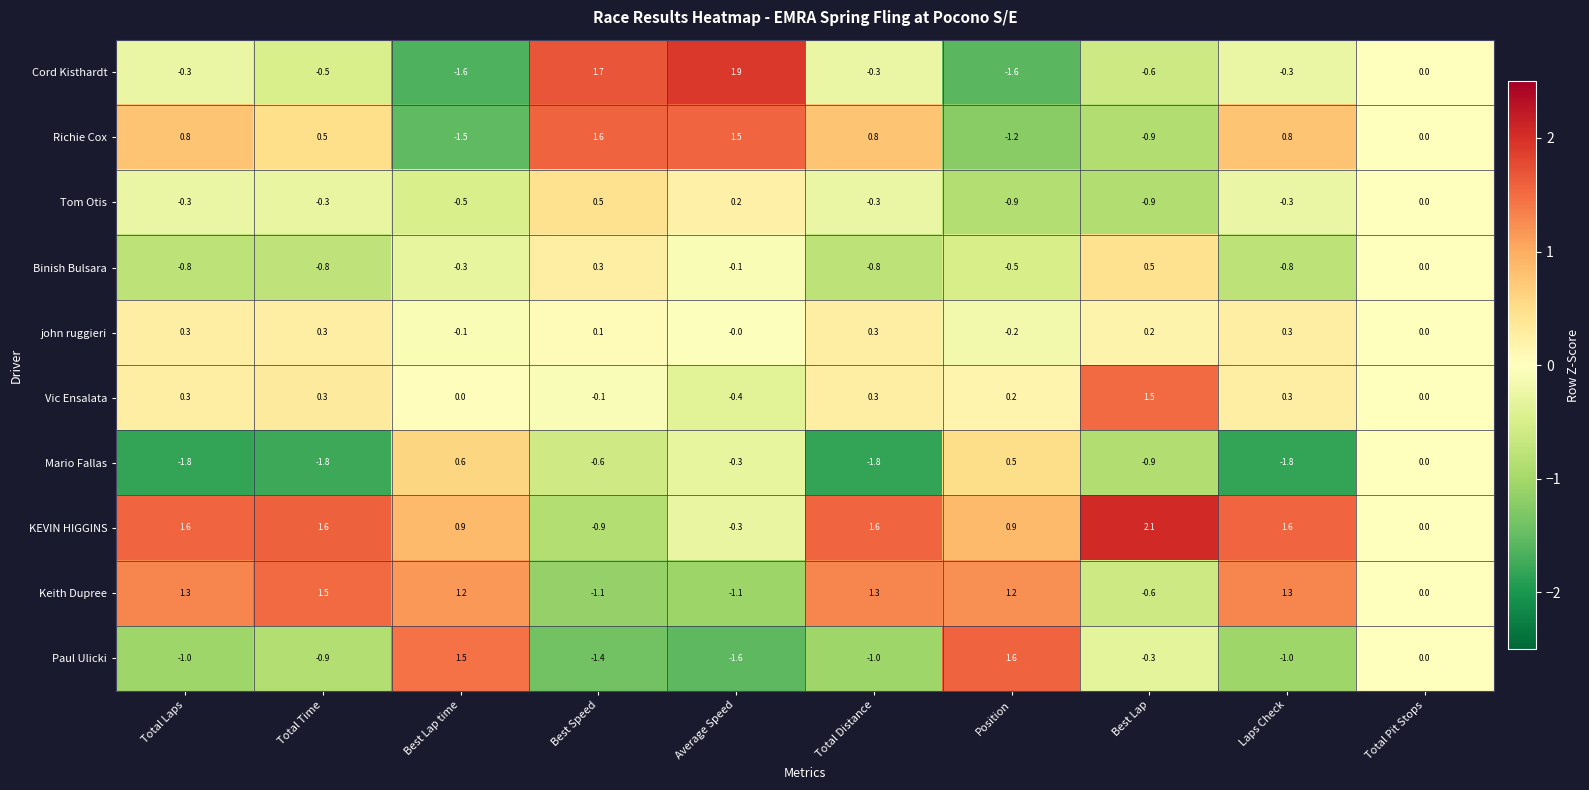

True or false: Mario Fallas has a value of -0.3 at Best Speed.

False